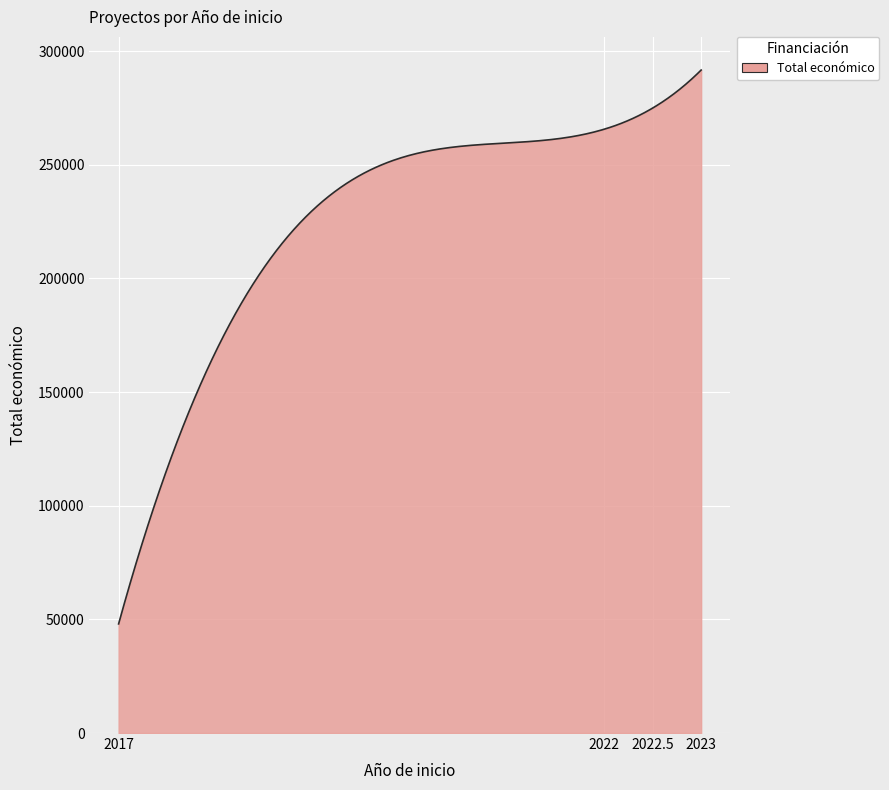

At which category does the chart reach its peak across all series?

2023